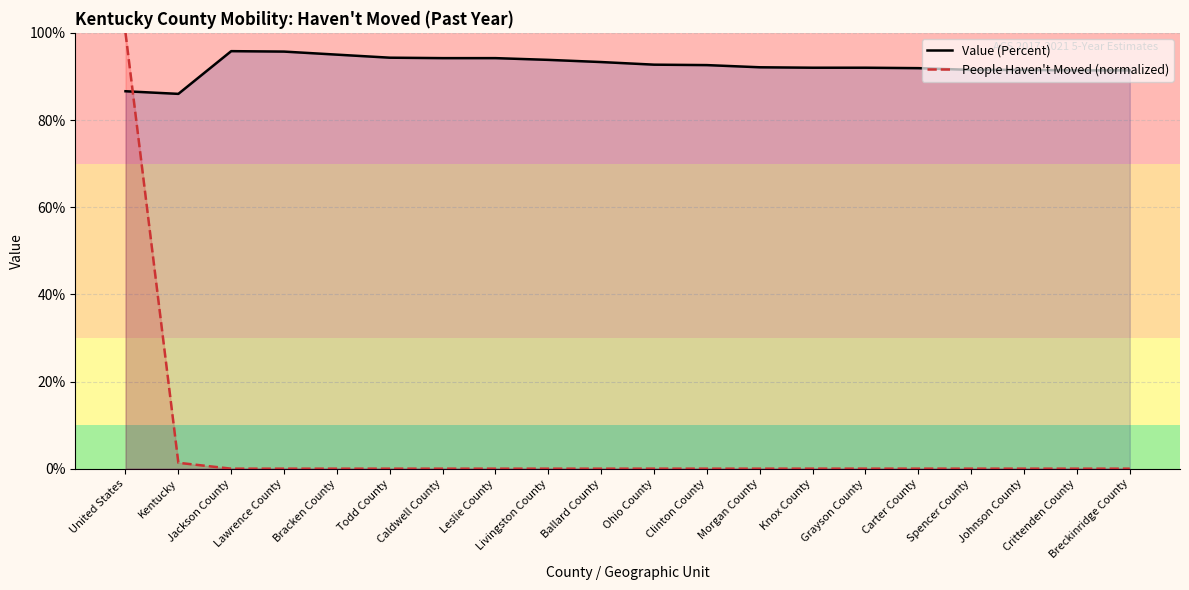

At which label is Value (Percent) closest to 90?

Crittenden County